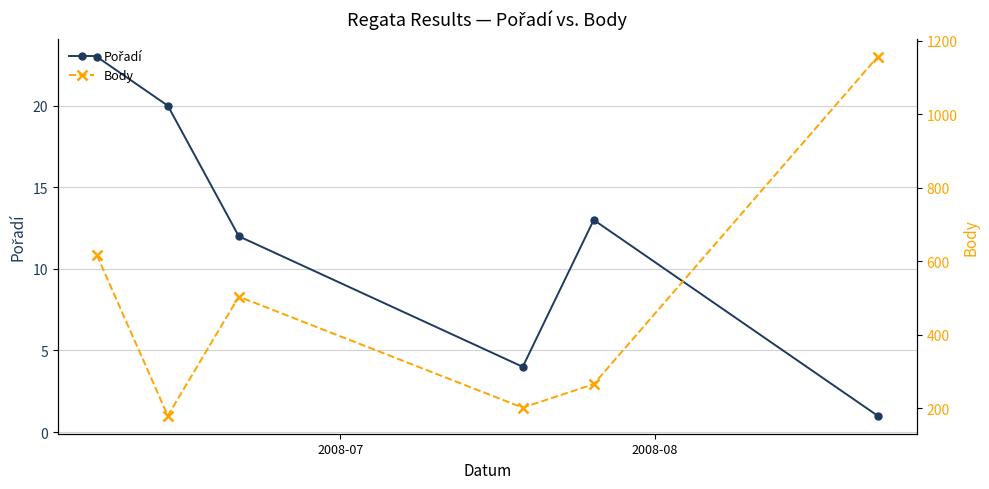

What is the maximum value for Pořadí?

23